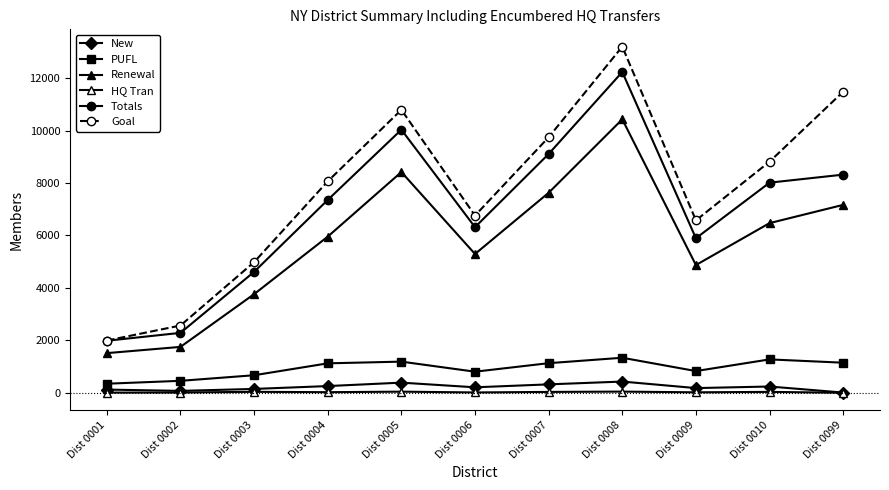

Is this an area chart (filled region under the line)?

No